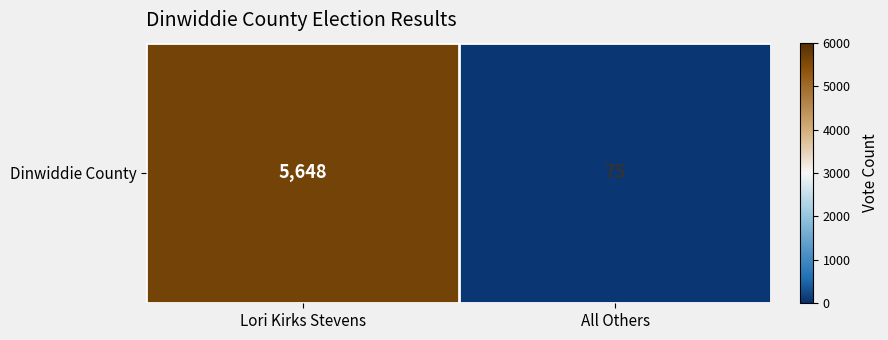

Is it true that the value at All Others is 103?

False